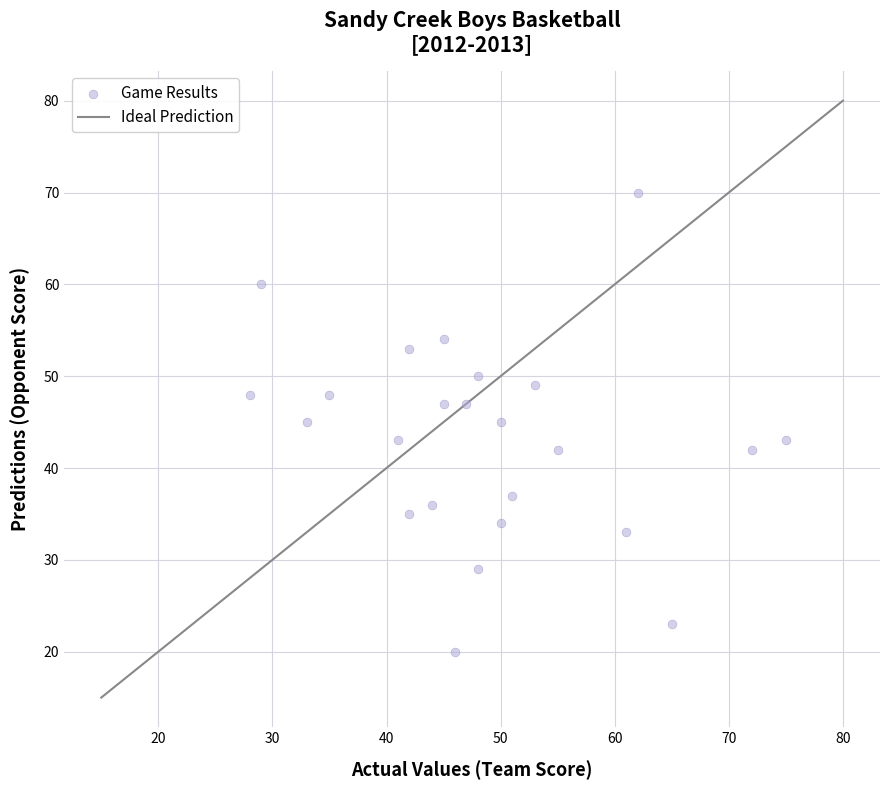

What is the range of Y values (max minus min)?

50